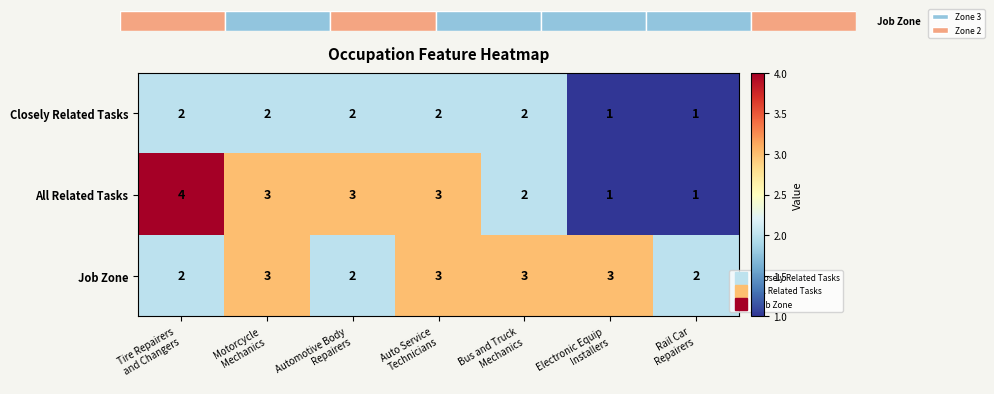

What is the sum of all All Related Tasks values?

17